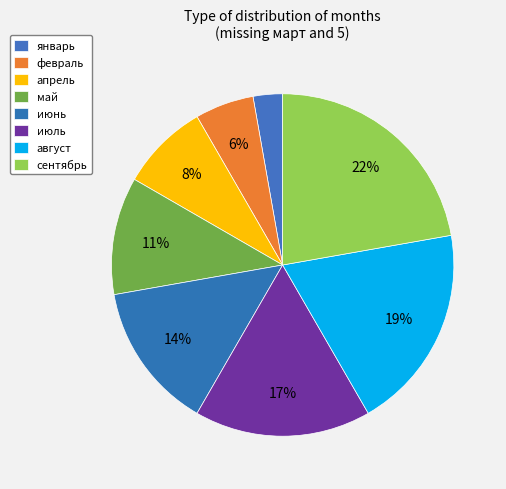

Is there any slice that represents more than half of the pie?

No